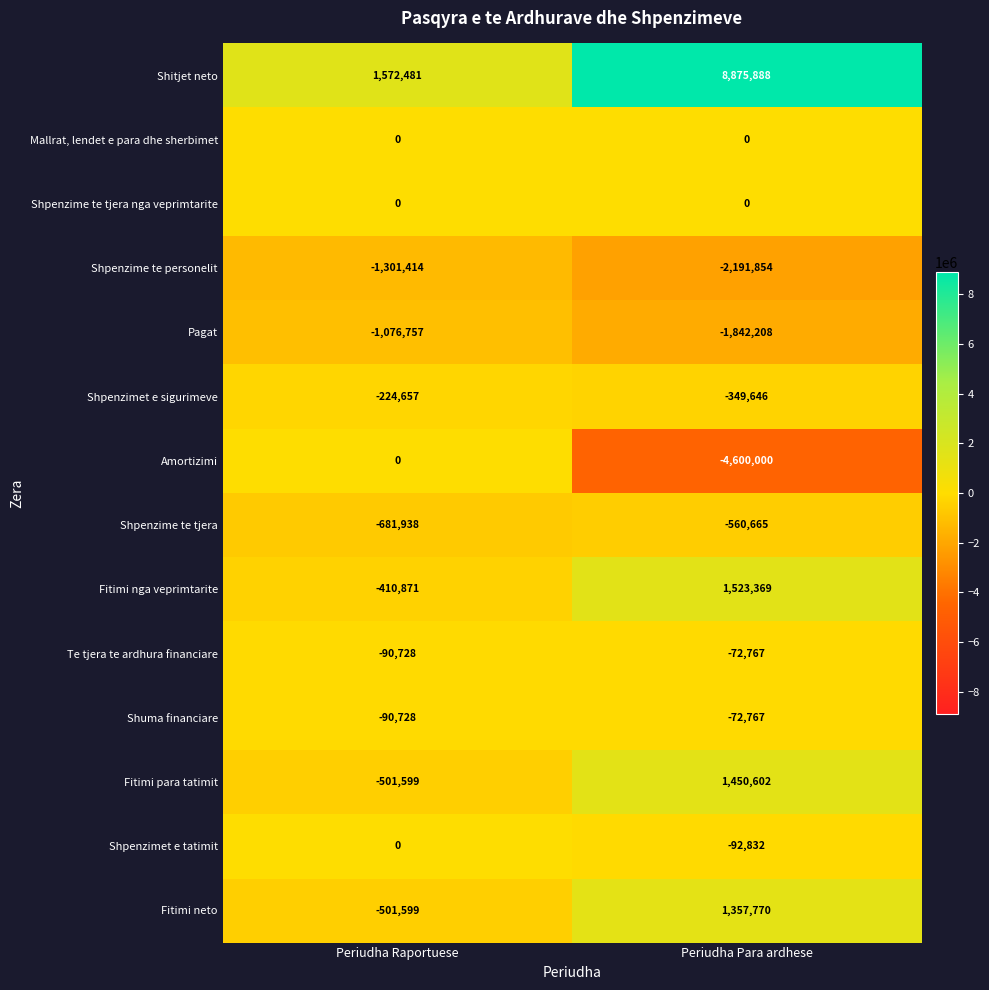

What is the difference between the maximum and minimum values in the Pagat series?

765451